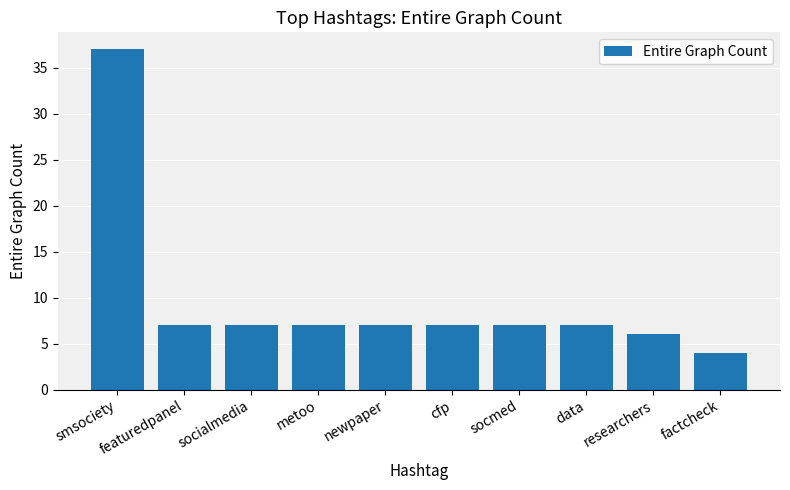

Is it true that the value at cfp is 3?

False